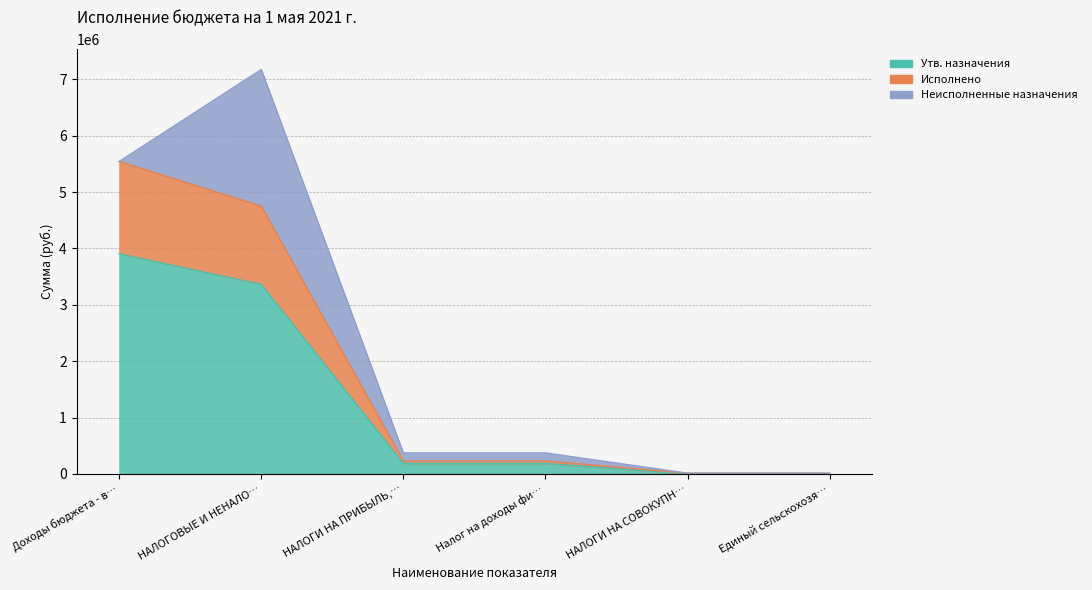

True or false: Исполнено and Утв. назначения intersect in this chart.

False